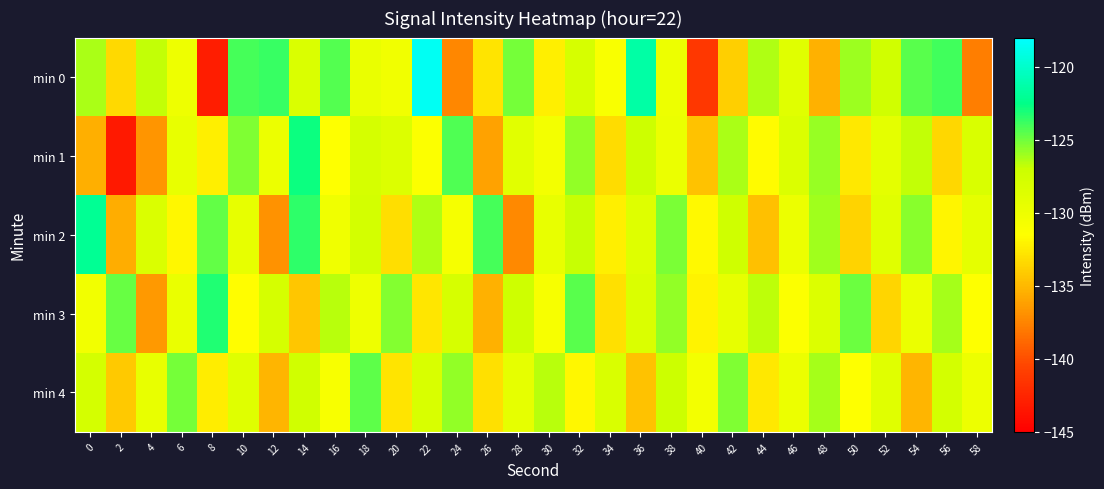

How many distinct data groups are displayed?

5